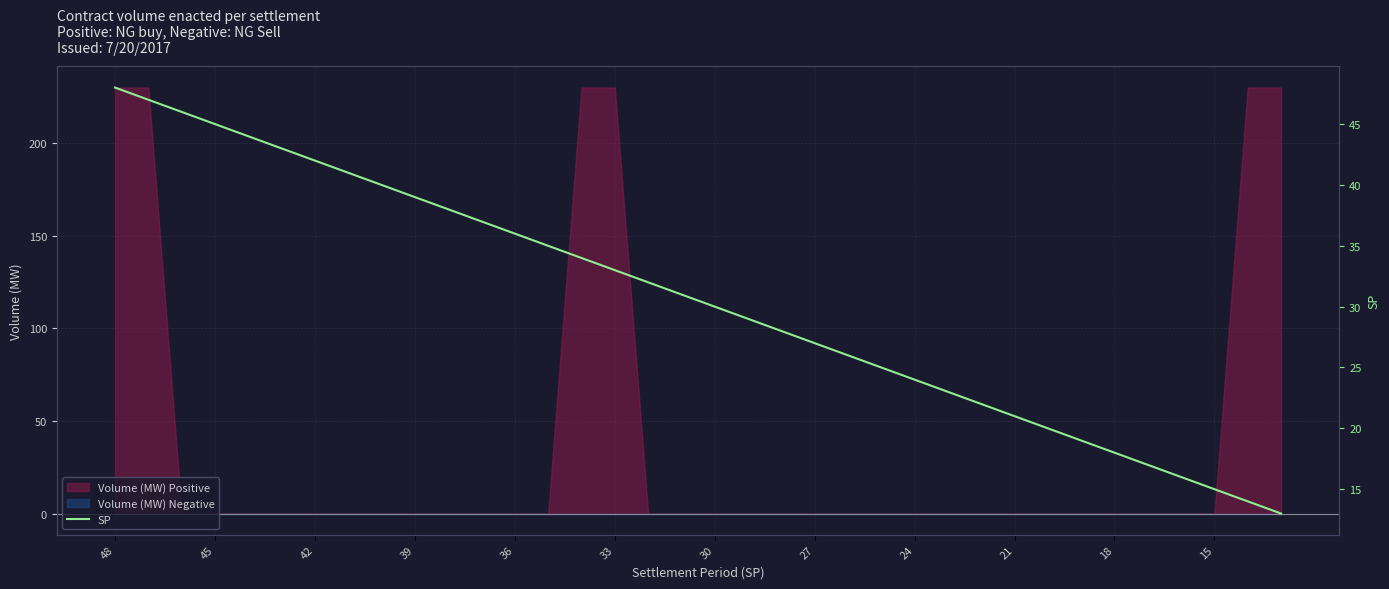

Is it true that Volume (MW) Positive equals 0 at 42?

True